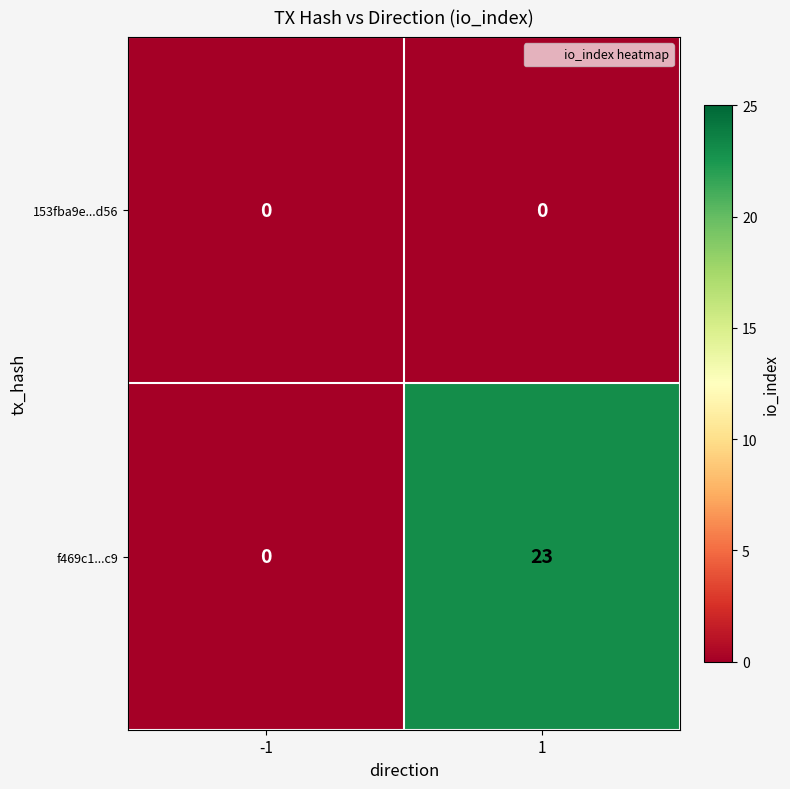

Rank the series by their average value, from highest to lowest.

f469c1...c9, 153fba9e...d56